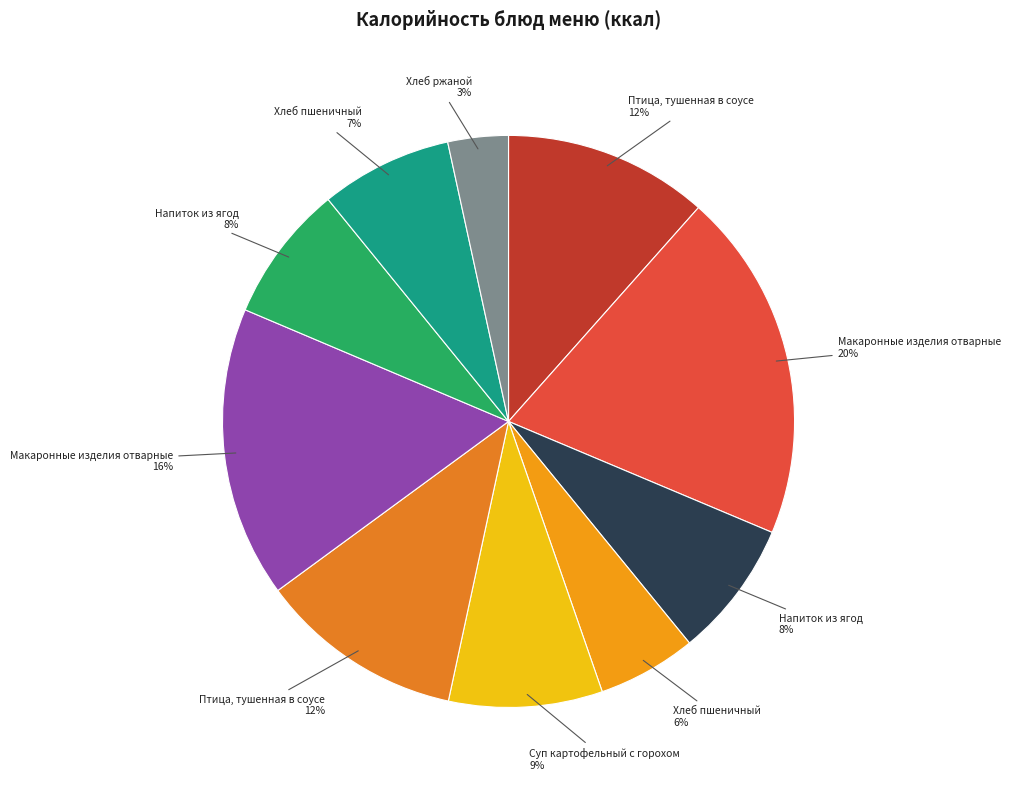

Rank the categories by value from highest to lowest.

Макаронные изделия отварные (завтрак), Макаронные изделия отварные (обед), Птица, тушенная в соусе (завтрак), Птица, тушенная в соусе (обед), Суп картофельный с горохом, Напиток из ягод (завтрак), Напиток из ягод (обед), Хлеб пшеничный (обед), Хлеб пшеничный (завтрак), Хлеб ржаной